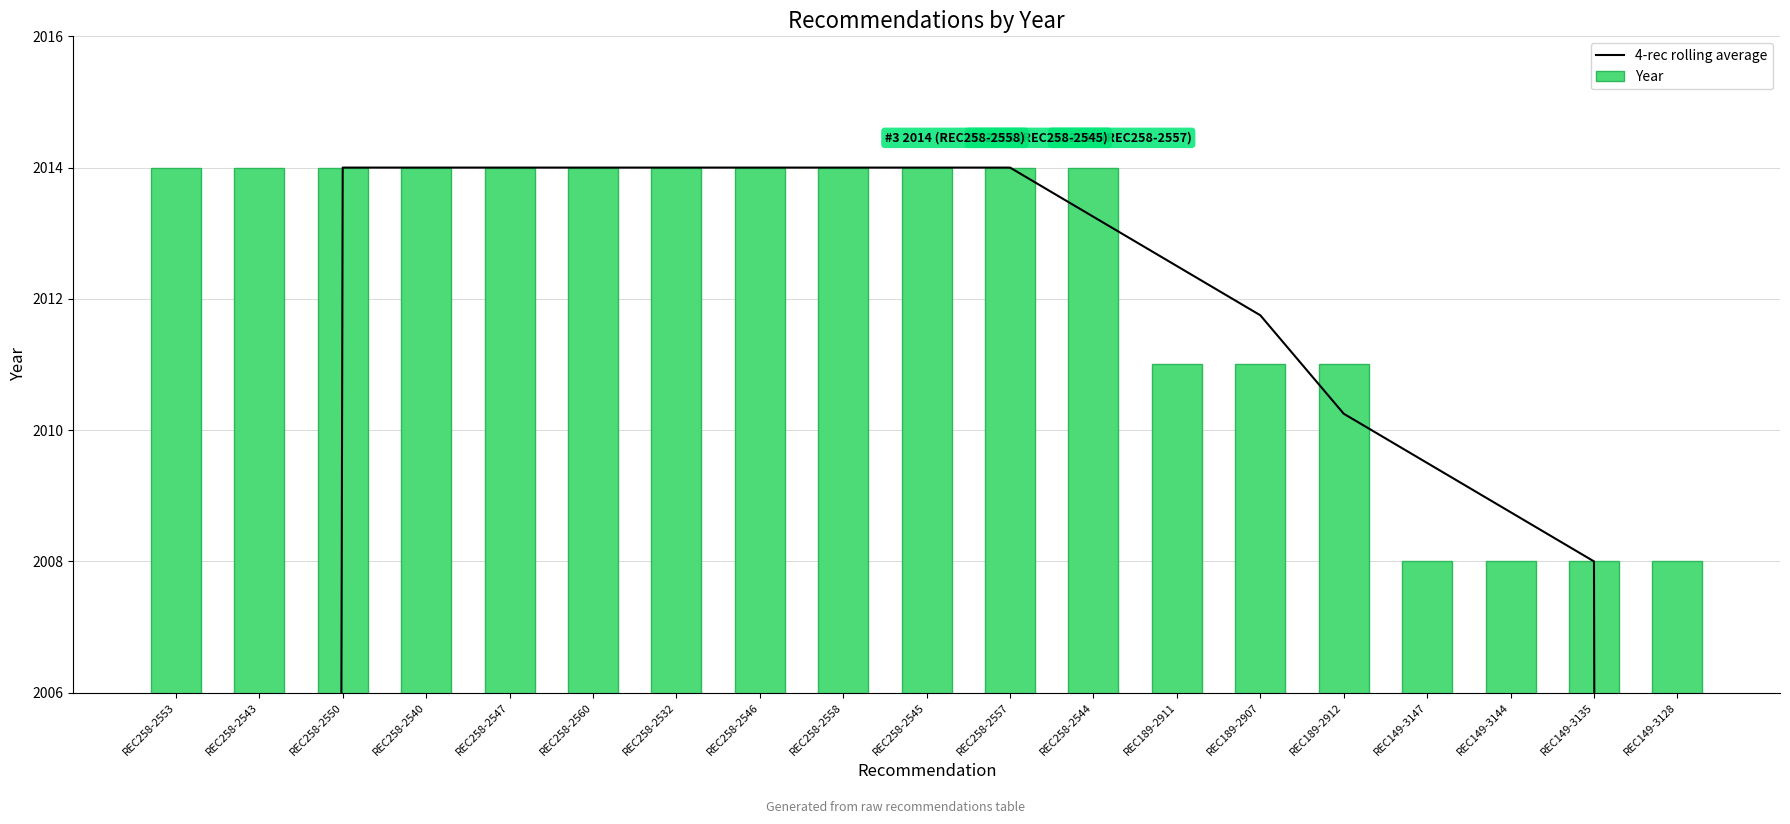

At which label does 4-rec rolling average reach its minimum?

REC258-2553